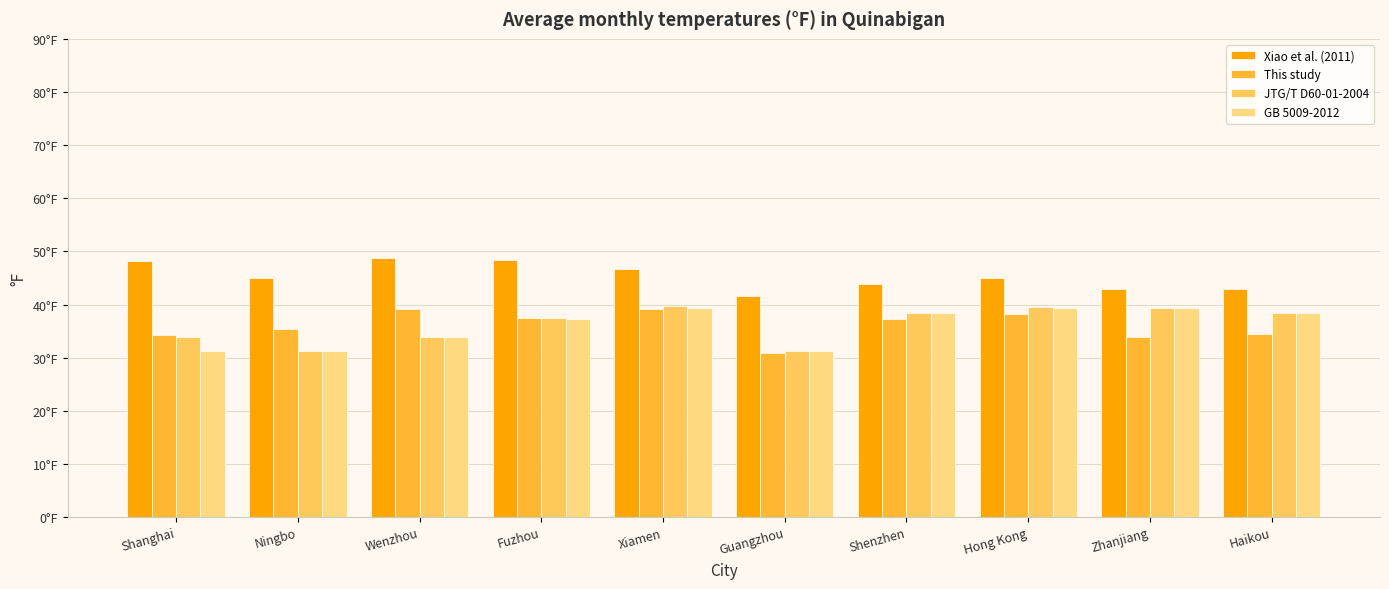

Which category has the highest value in the This study series?

Wenzhou